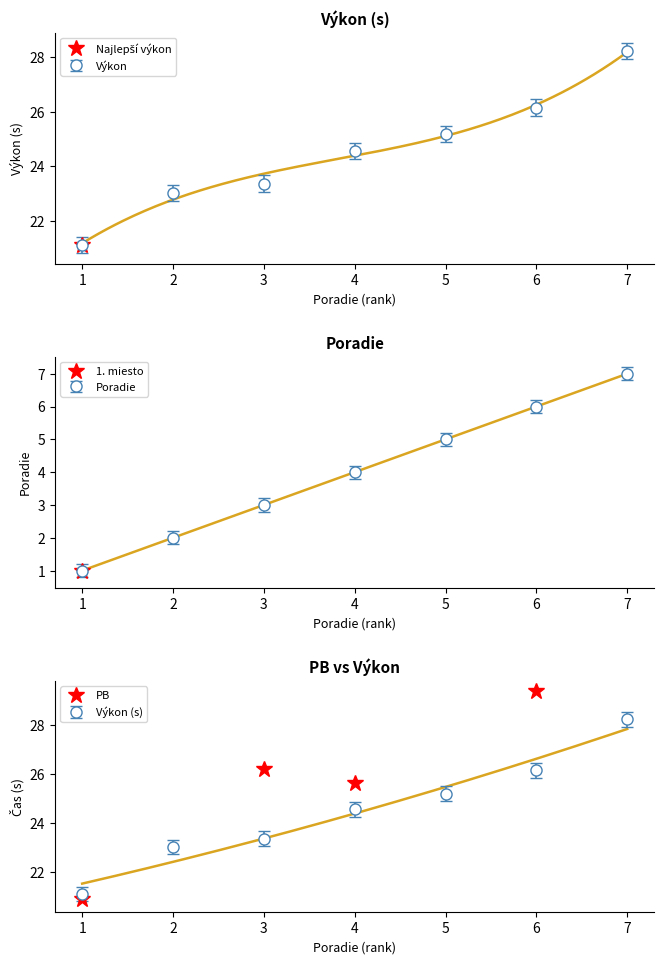

How many lines are shown in the chart?

1